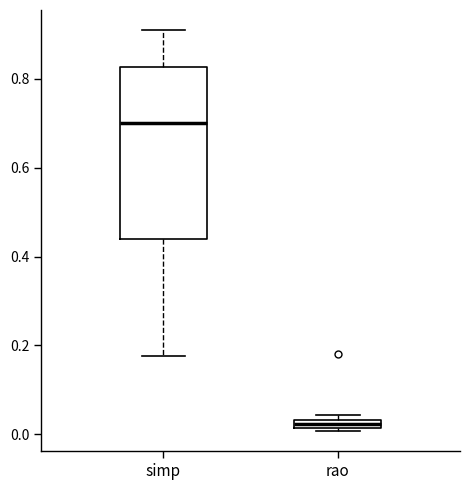

Comparing the boxes themselves (not the whiskers), which one is the tallest?

simp